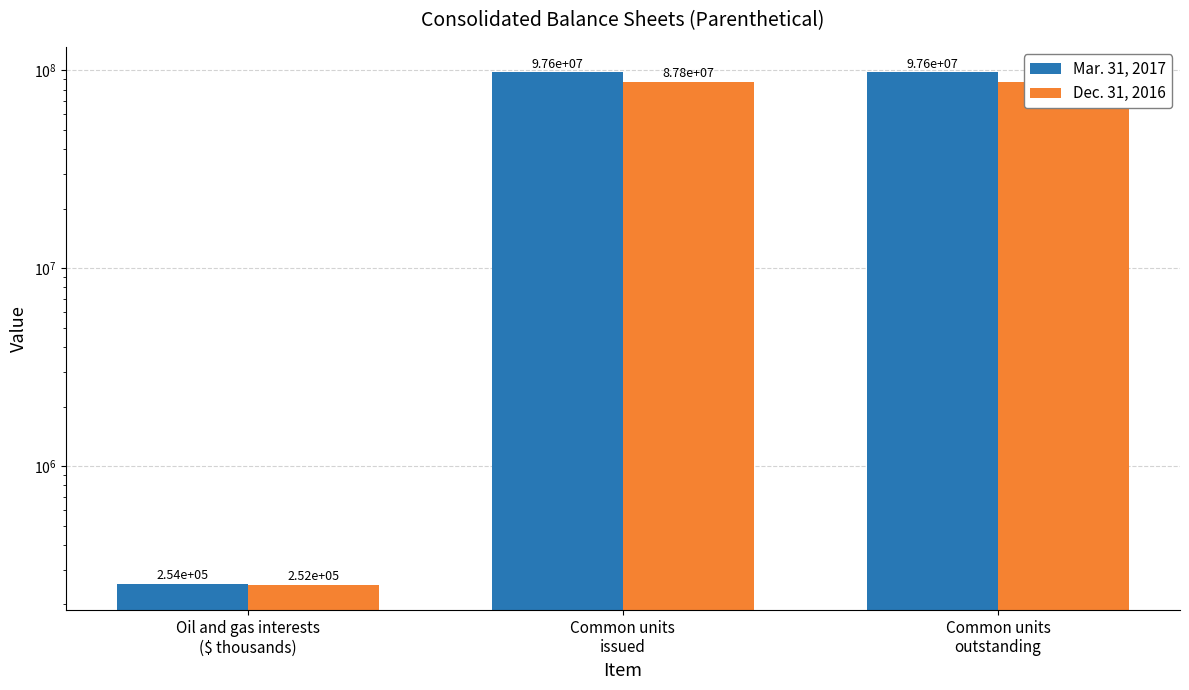

What is the label of the 1st bar from the left?

Oil and gas interests
($ thousands)